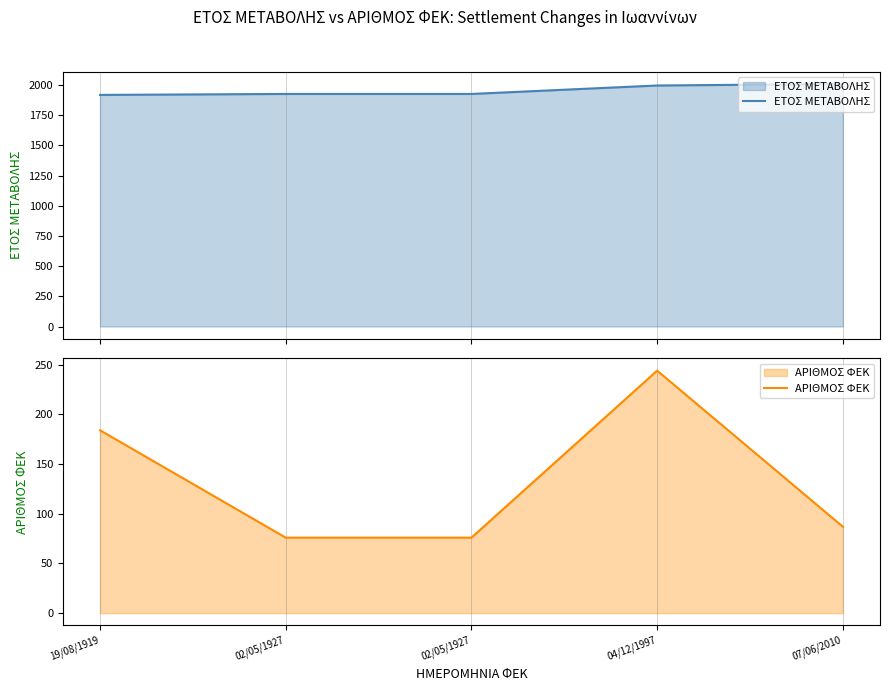

Where is ΕΤΟΣ ΜΕΤΑΒΟΛΗΣ nearest to the value 1964?

04/12/1997